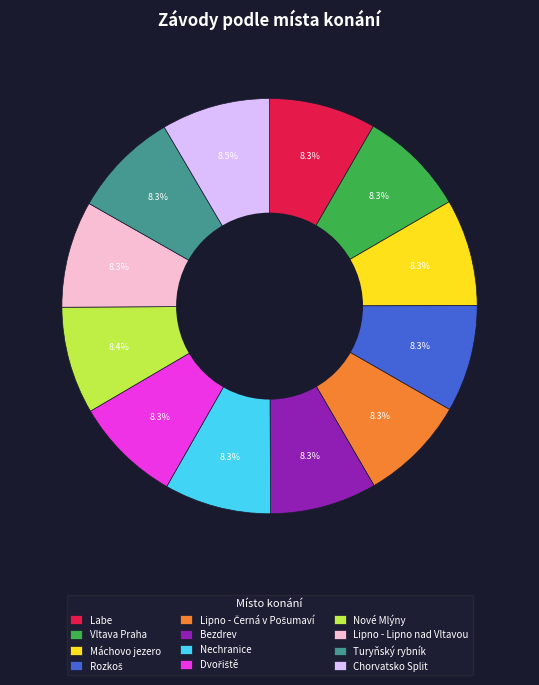

How much of the chart is everything except Máchovo jezero?

91.7%